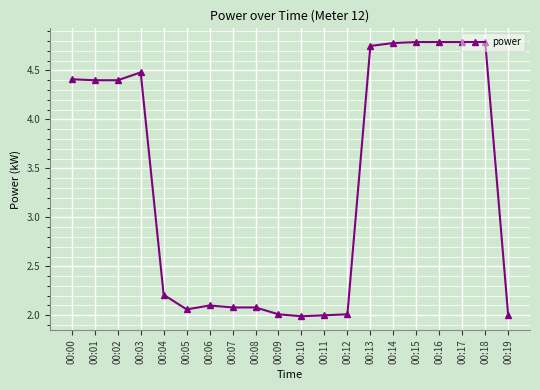

What is the smallest value displayed?

2.0